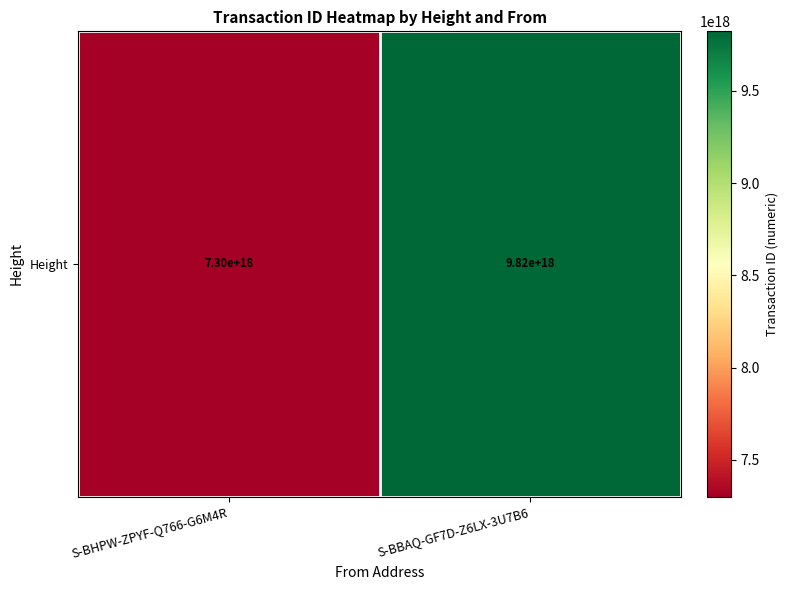

The chart shows a value of 9822680101251835904 at S-BBAQ-GF7D-Z6LX-3U7B6. True or false?

True